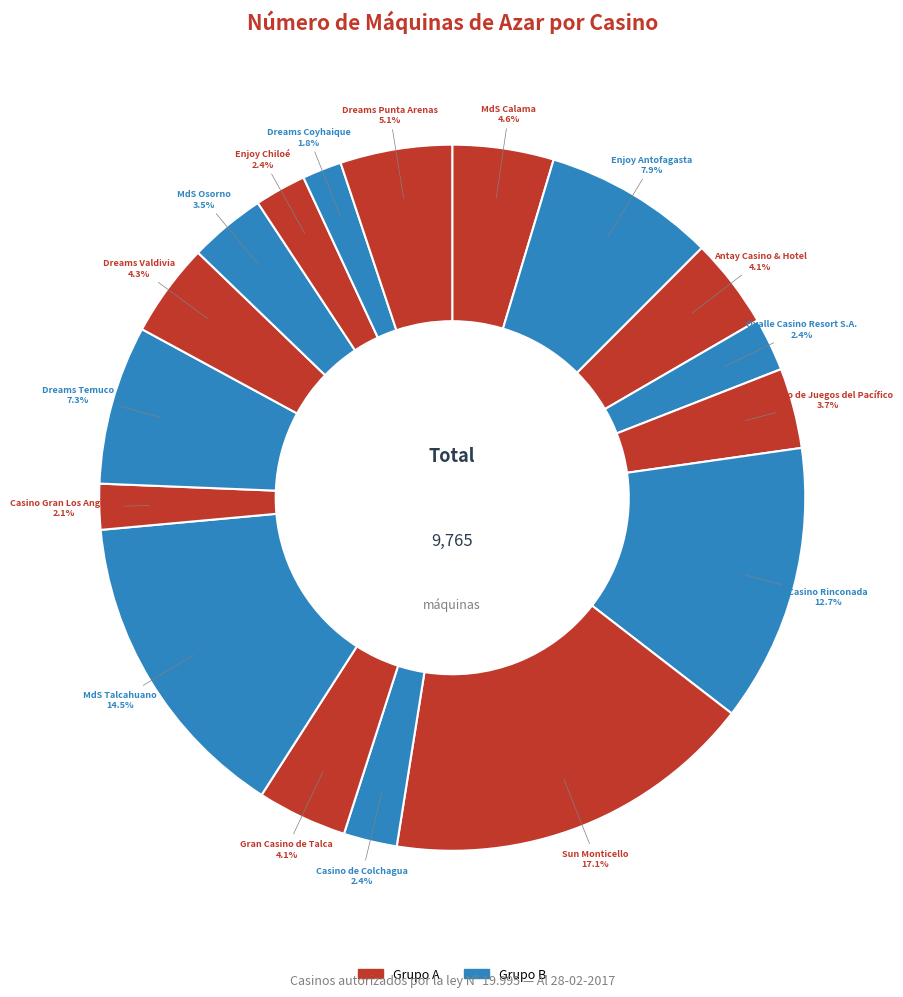

Does any single category account for the majority?

No